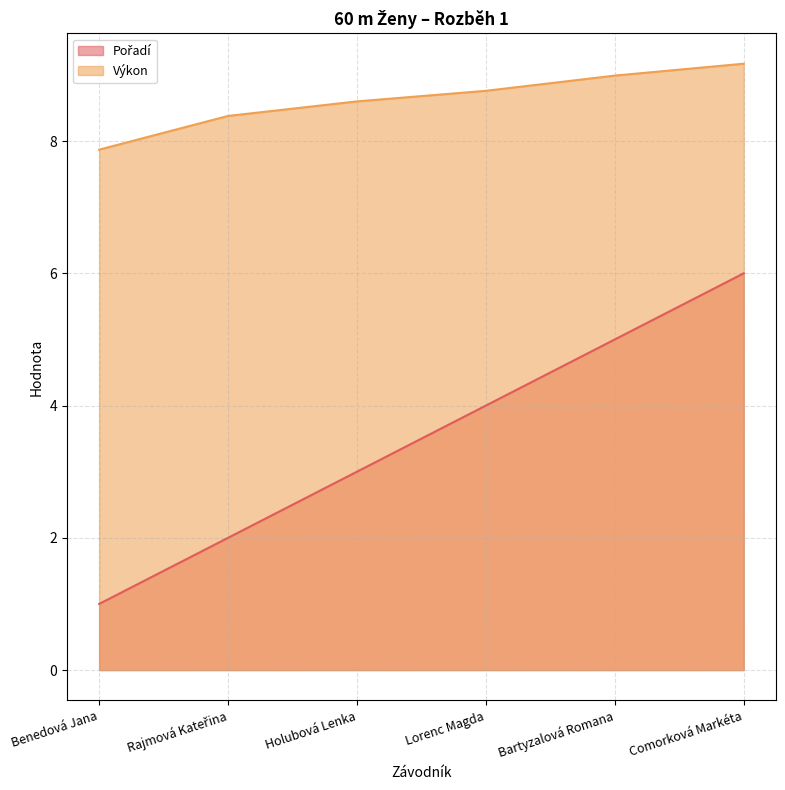

How many categories are shown in the chart?

6